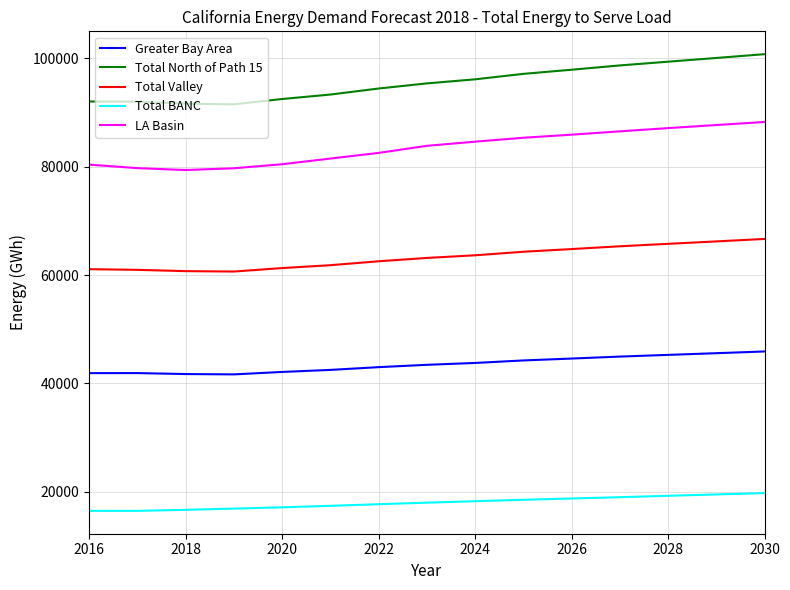

Which series has the largest total across all categories?

Total North of Path 15